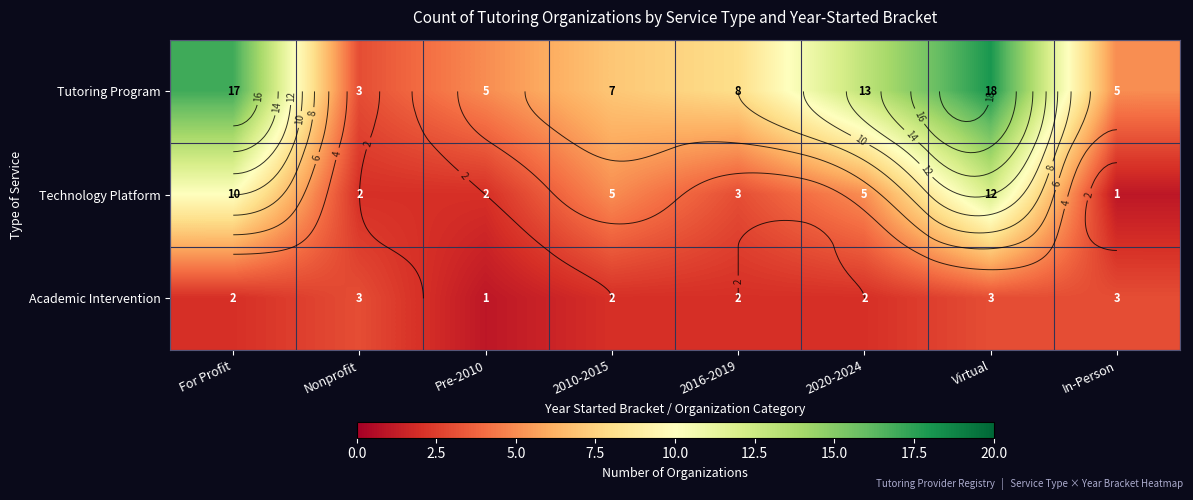

Read the Academic Intervention value at Virtual.

3